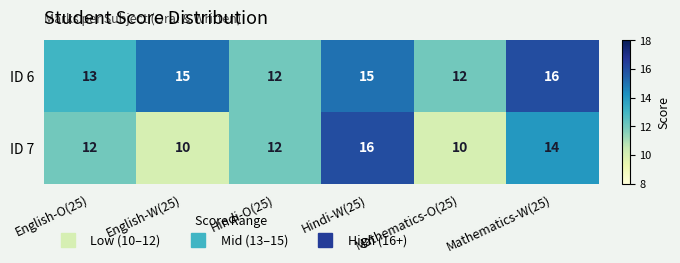

The ID 7 series shows 6 at English-W(25). True or false?

False